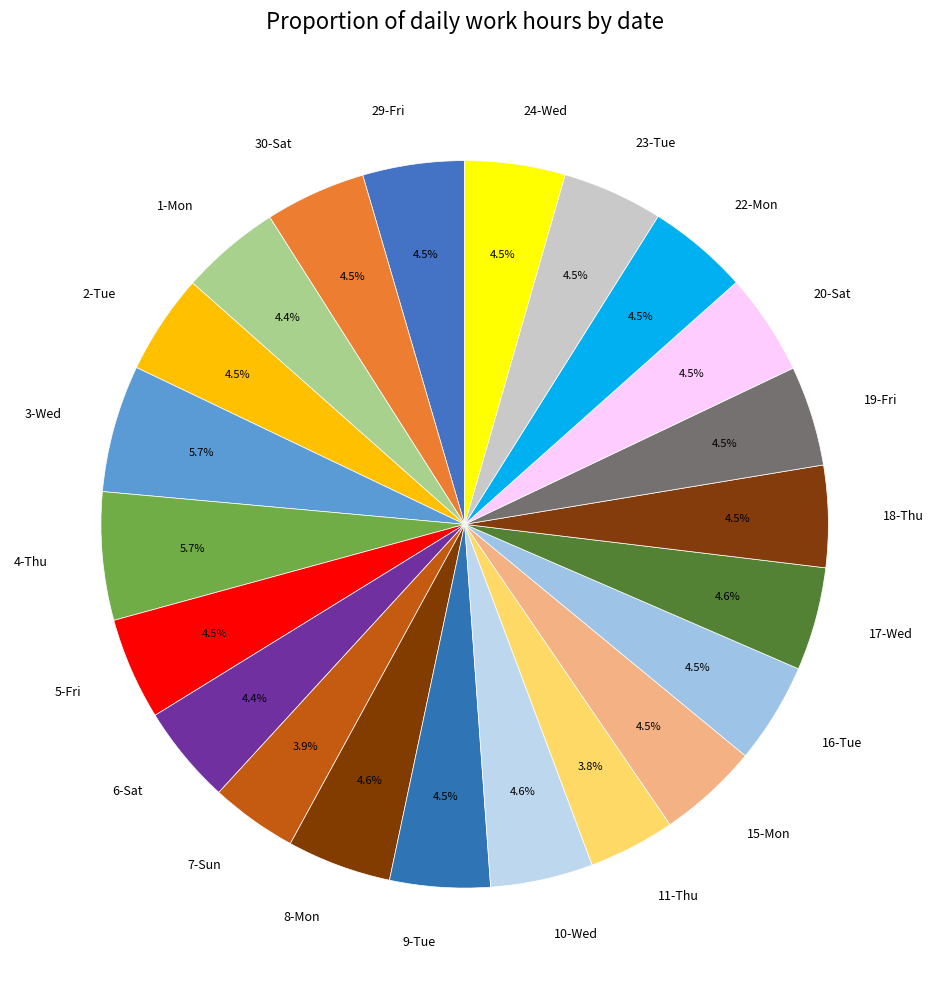

Is 18-Thu the majority of the pie?

No